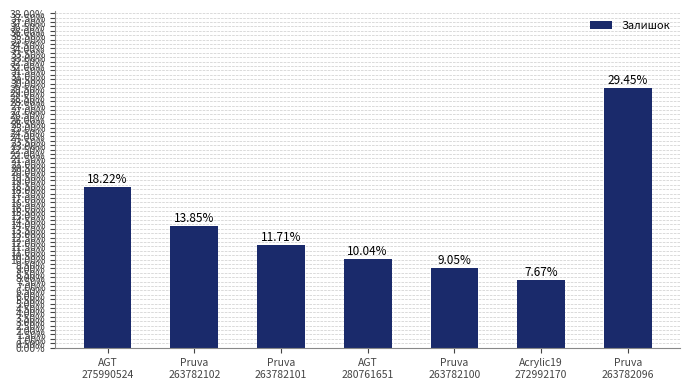

What is the smallest value displayed?

0.1